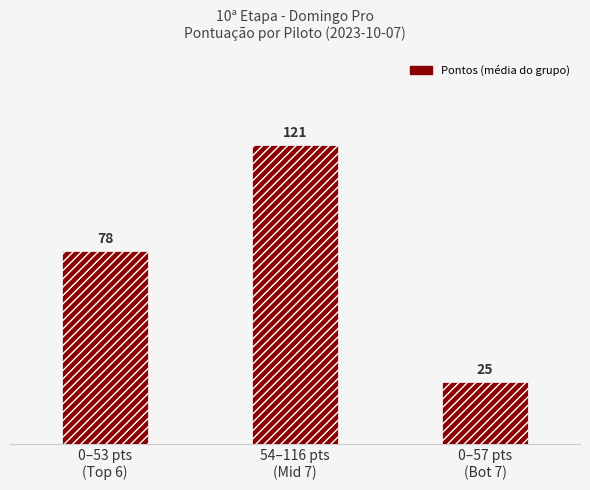

At which label is the value closest to 73?

0–53 pts
(Top 6)